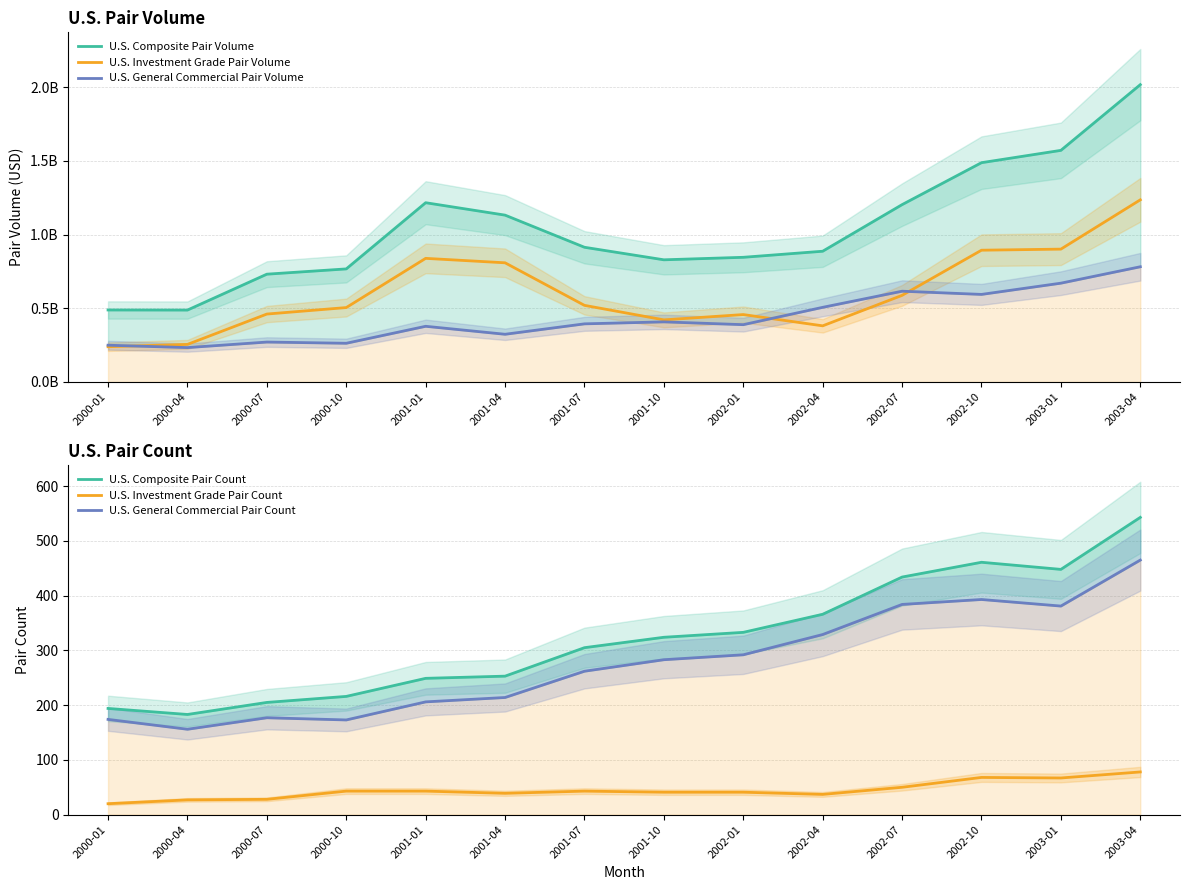

Is it true that U.S. Investment Grade Pair Volume equals 262960837 at 2000-10?

False